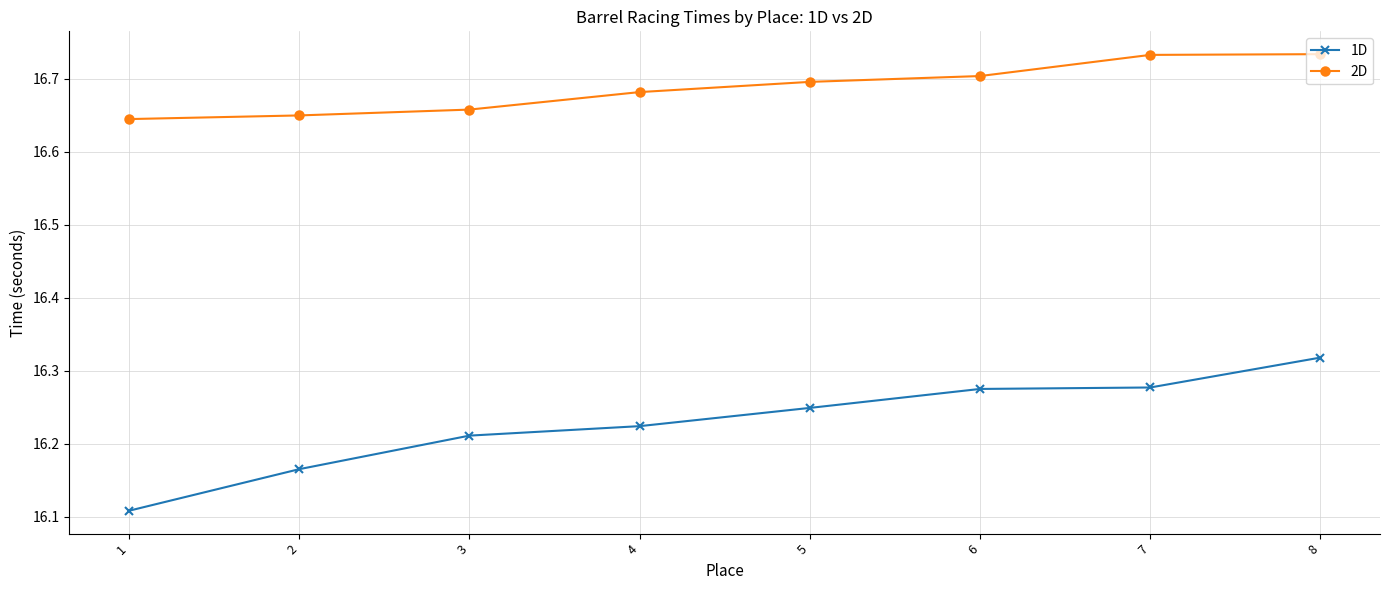

True or false: 1D has more than 1 interior local peaks.

False